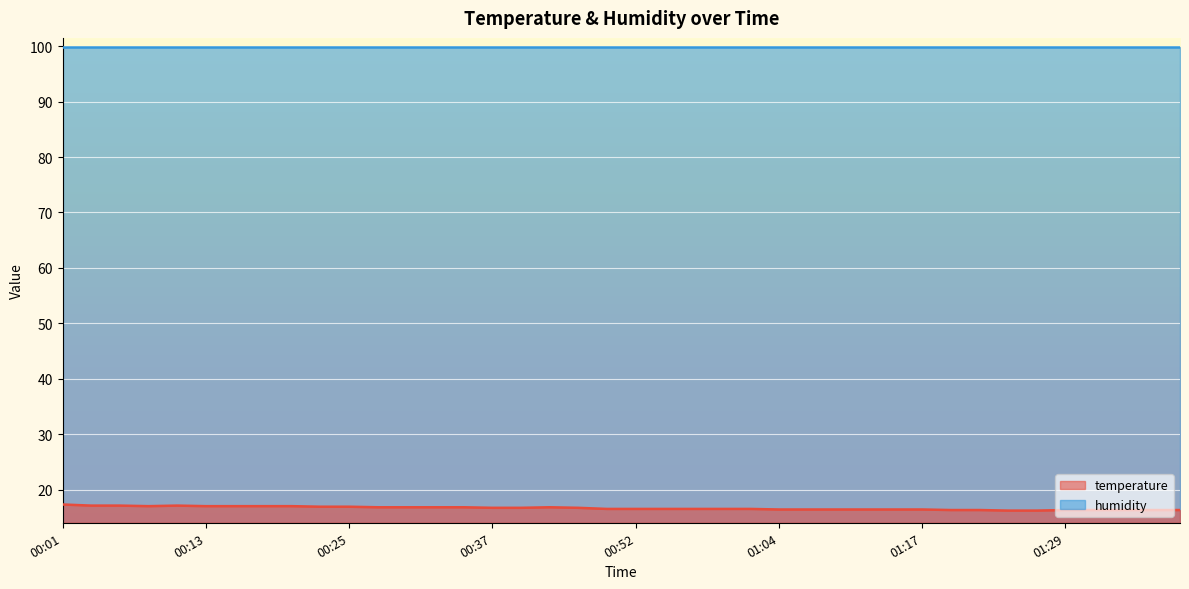

Approximately how many times larger is the value at 01:34 compared to 00:52?

1.0